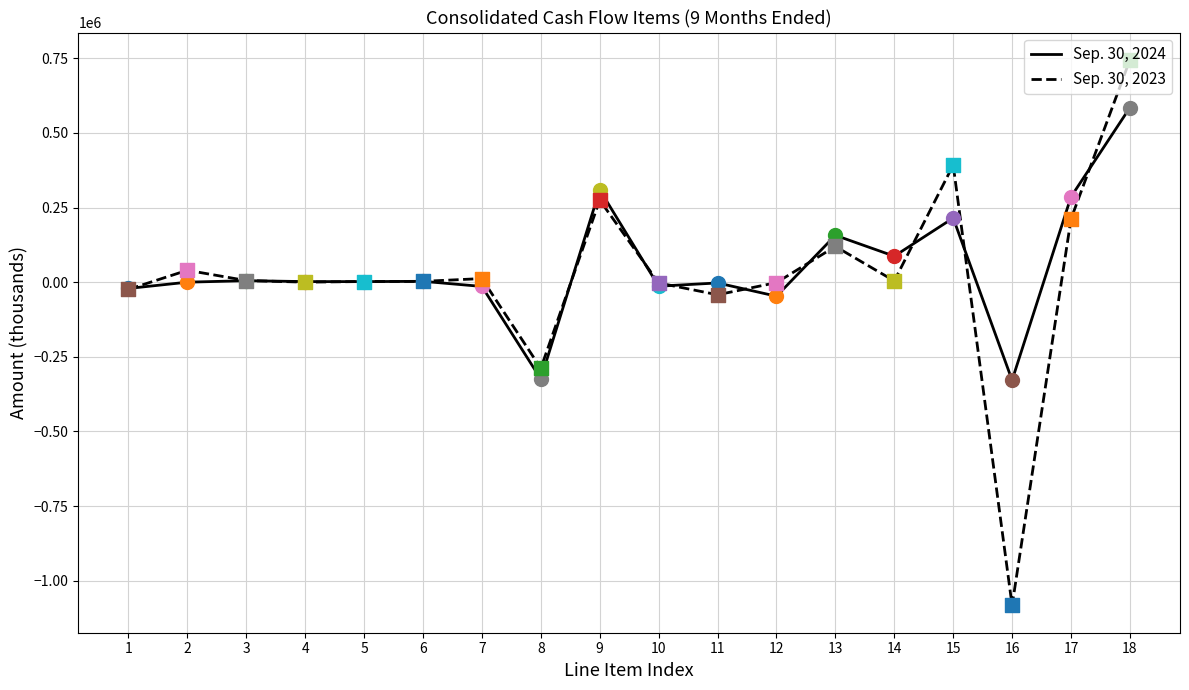

Which series has the largest range (max minus min)?

Sep. 30, 2023